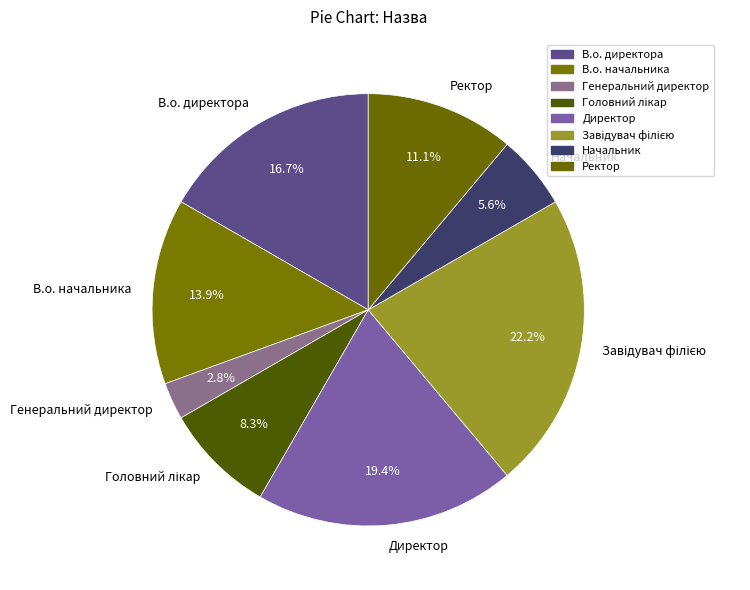

To the nearest percent, what is the difference between the largest and smallest slice percentages?

19%